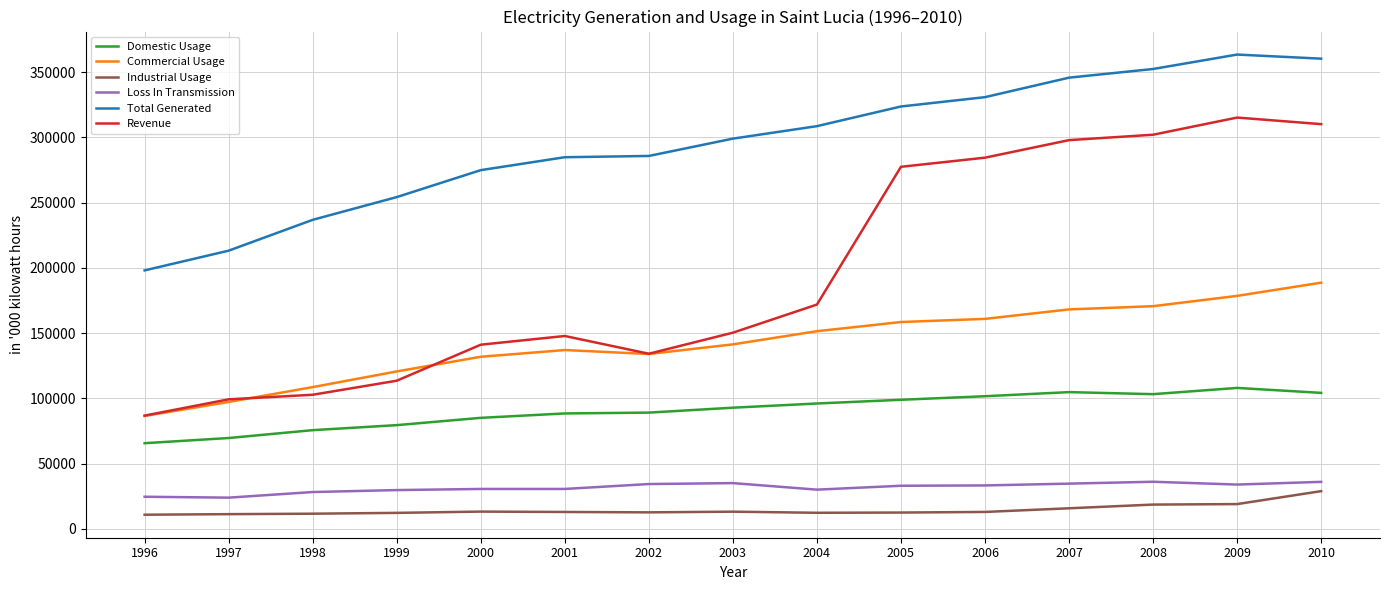

Which series has the largest range (max minus min)?

Revenue